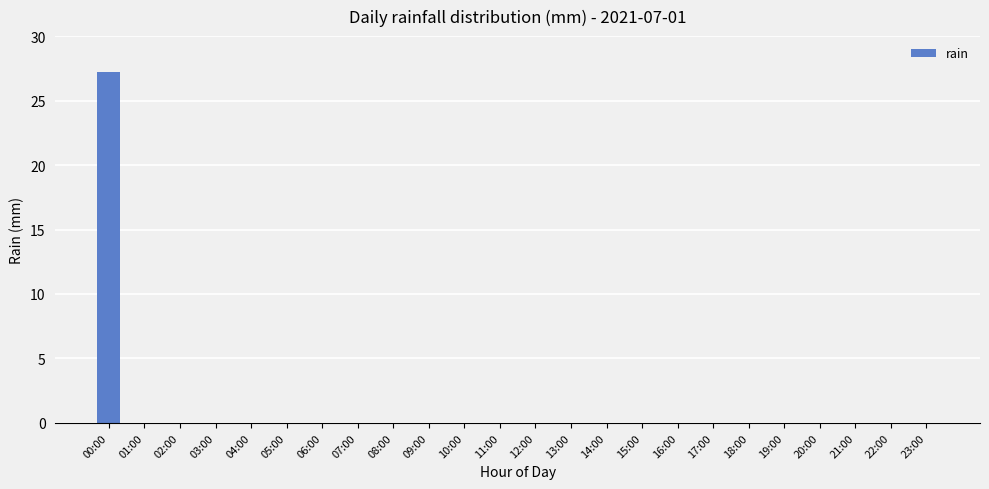

True or false: the data shows -9.5 at 08:00.

False